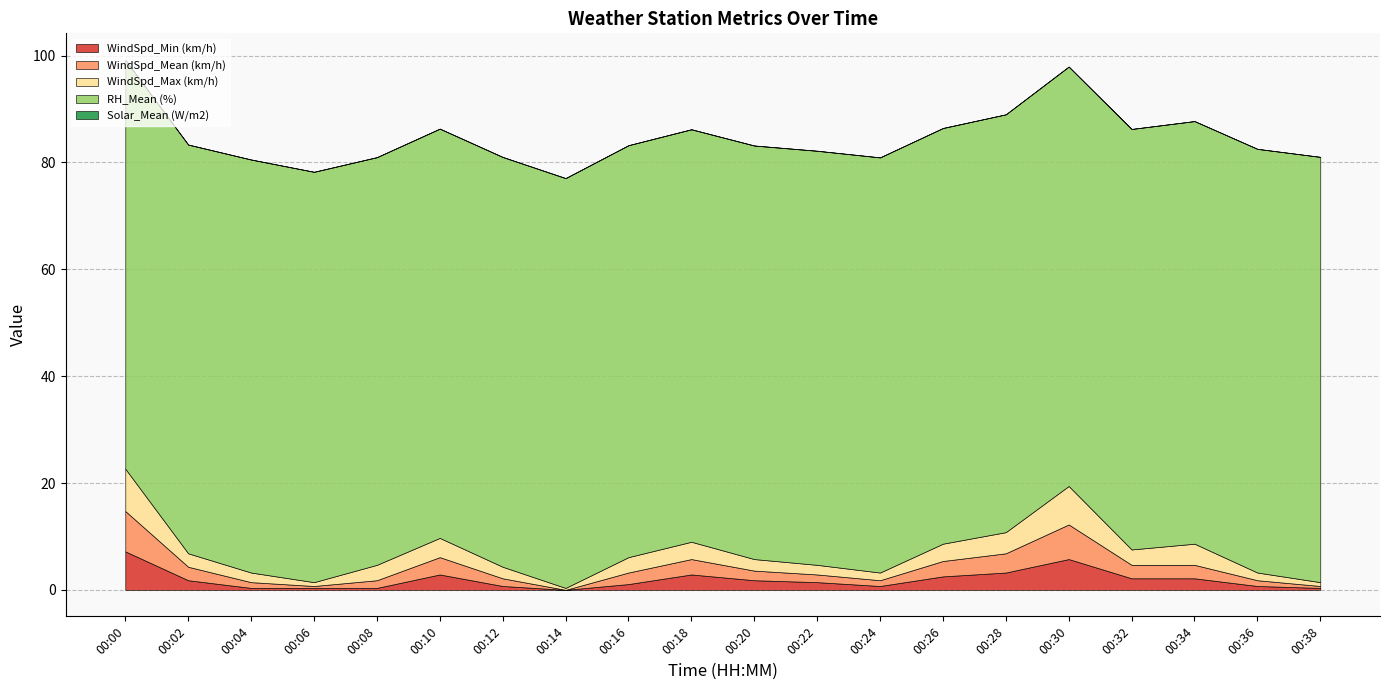

Read the WindSpd_Max (km/h) value at 00:04.

1.8